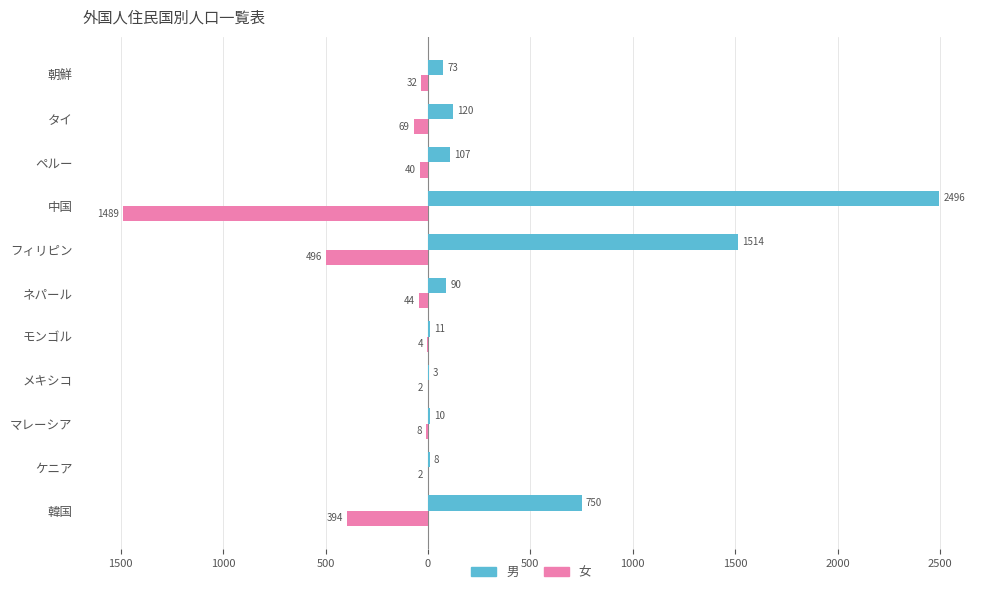

What are all the series names shown in the legend?

男, 女